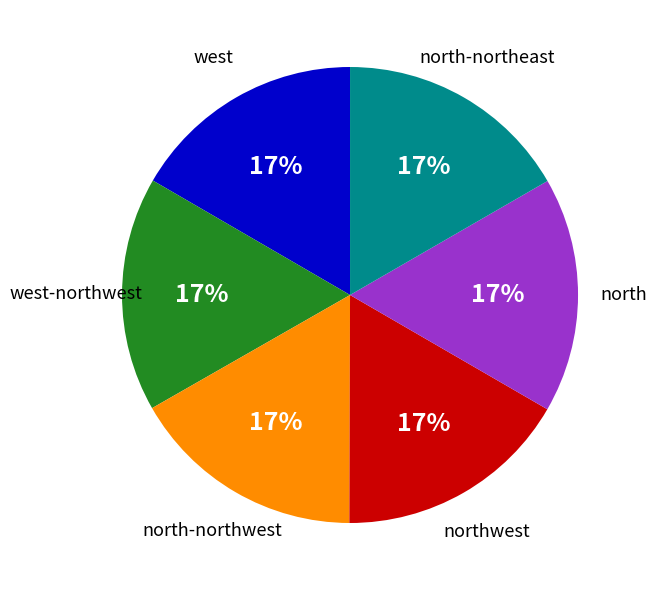

The north slice represents 12% of the pie. True or false?

False